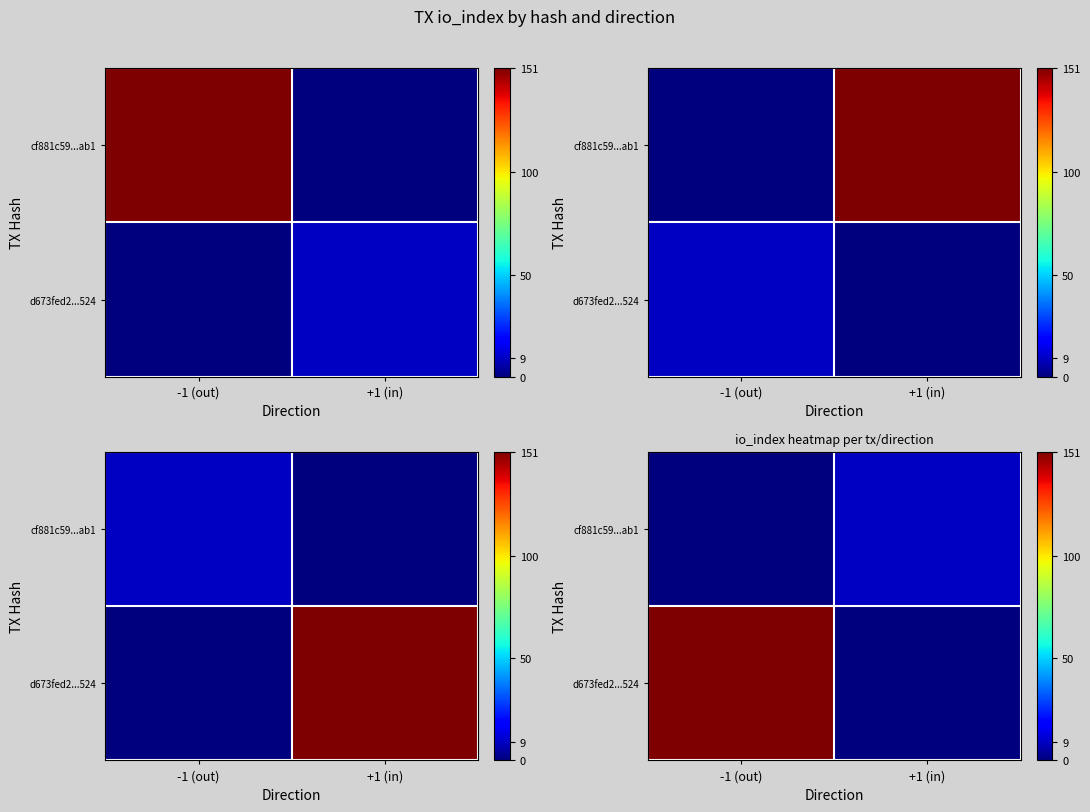

List the series in order of their overall mean, highest first.

d673fed2...524, cf881c59...ab1